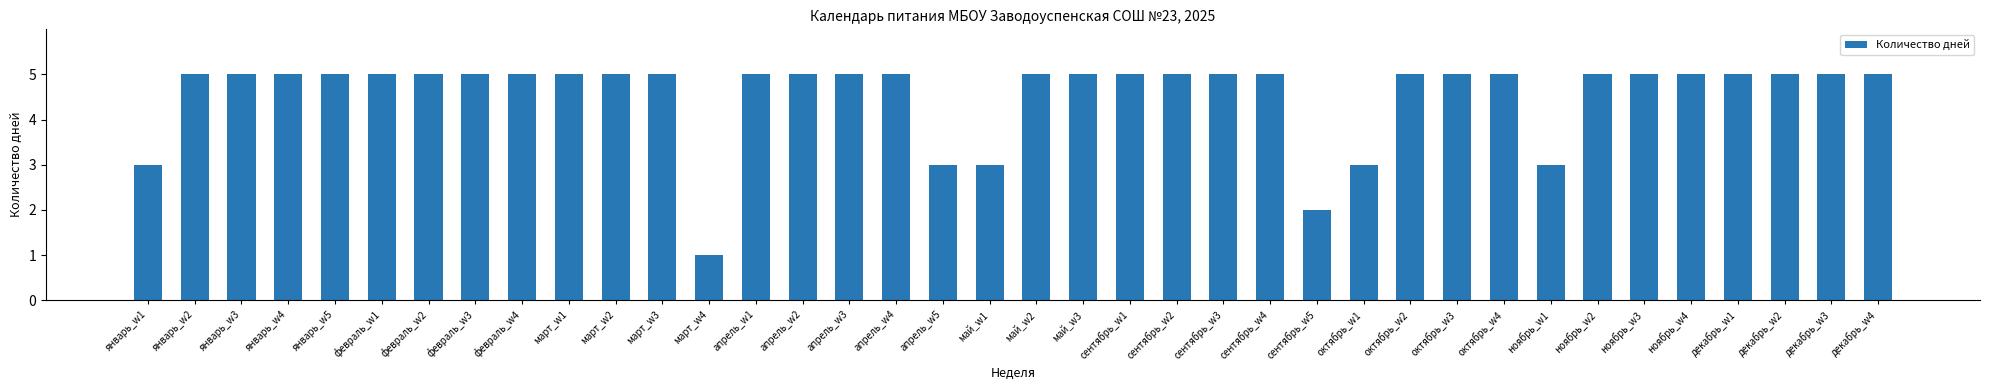

The chart shows a value of 8 at март_w1. True or false?

False